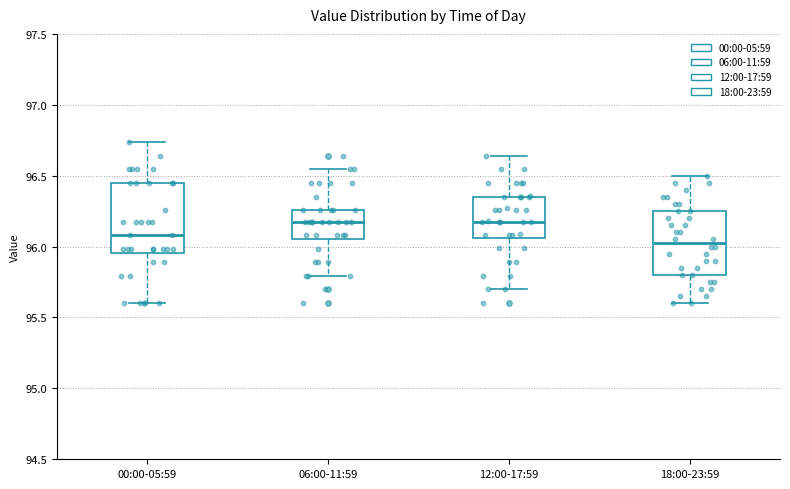

Which box has the lowest median line?

18:00-23:59